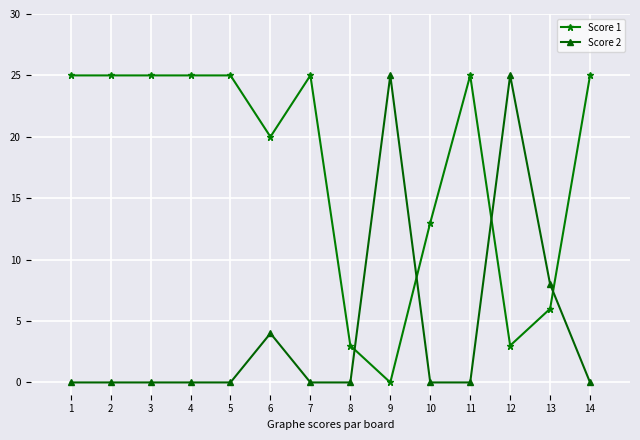

What is the difference between the Score 1 values at 6 and 7?

5